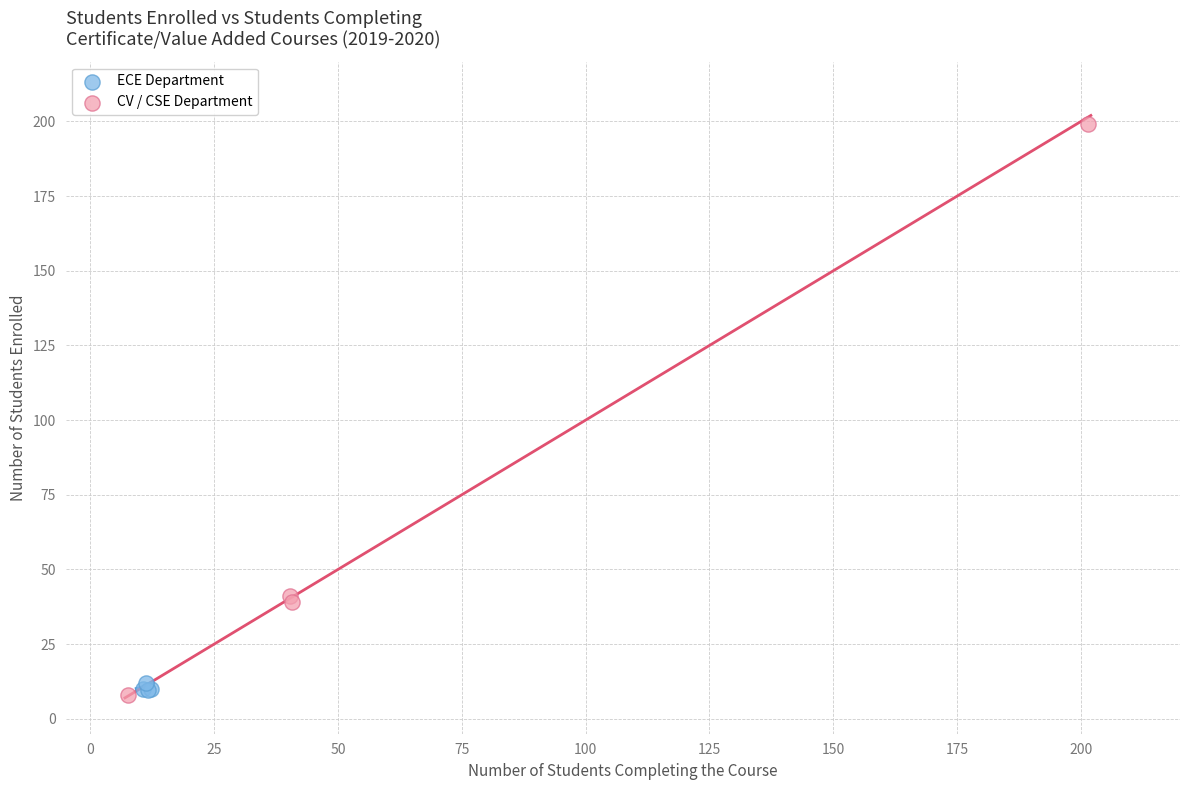

What are all the series names shown in the legend?

ECE Department, CV / CSE Department